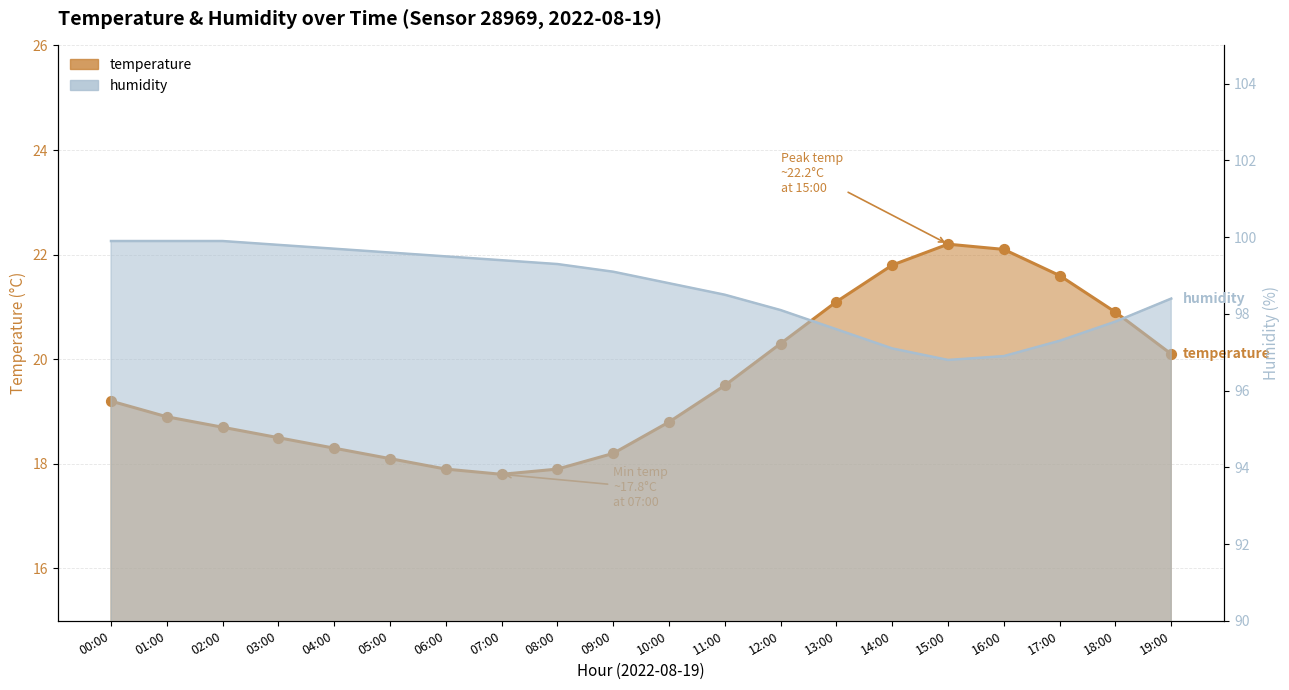

At how many categories does at least one series exceed 97?

18